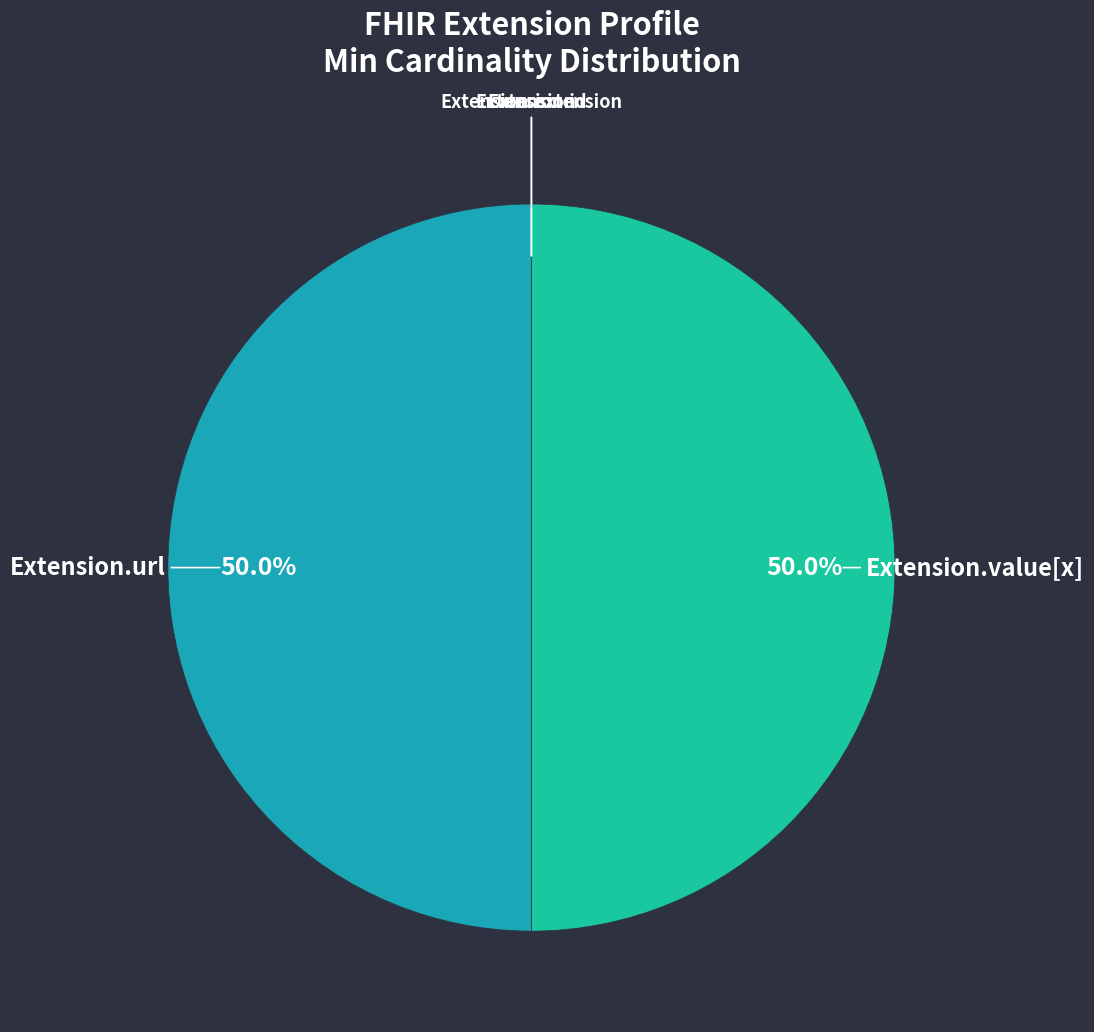

Is there a majority slice in this chart?

No